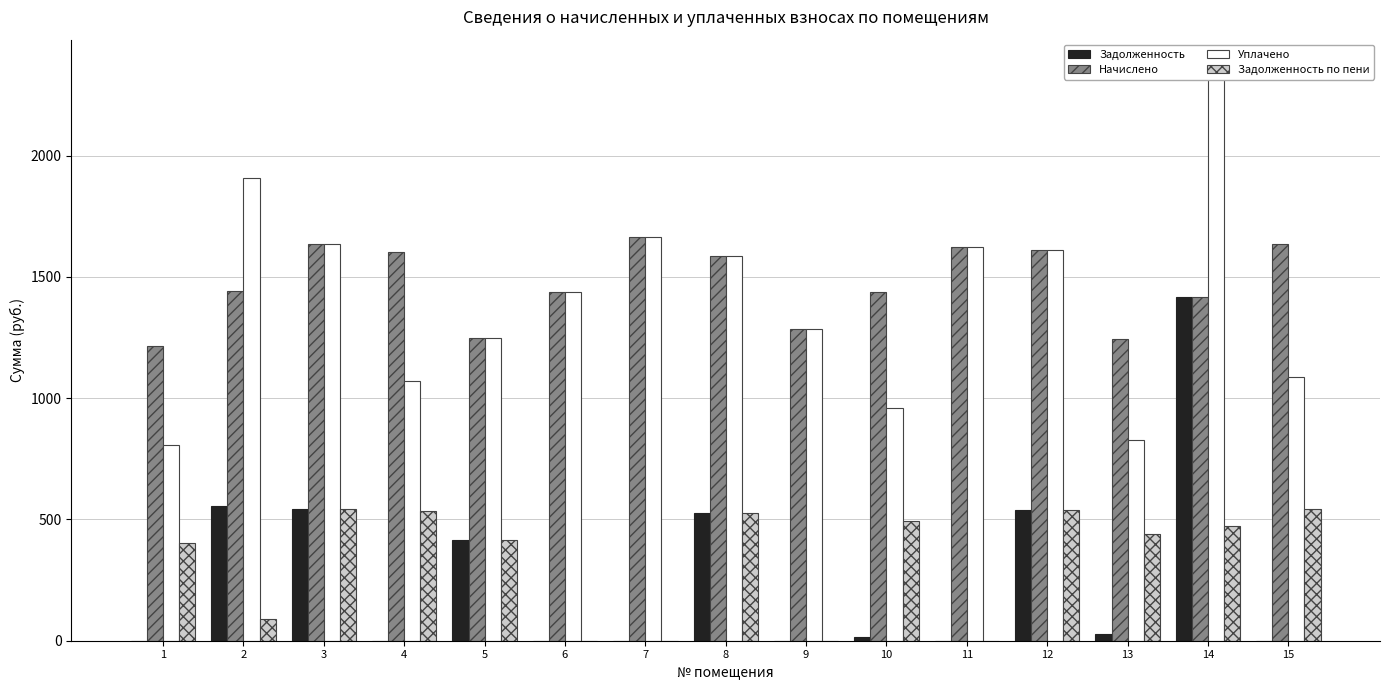

List the series in order of their peak value, highest first.

Уплачено, Начислено, Задолженность, Задолженность по пени